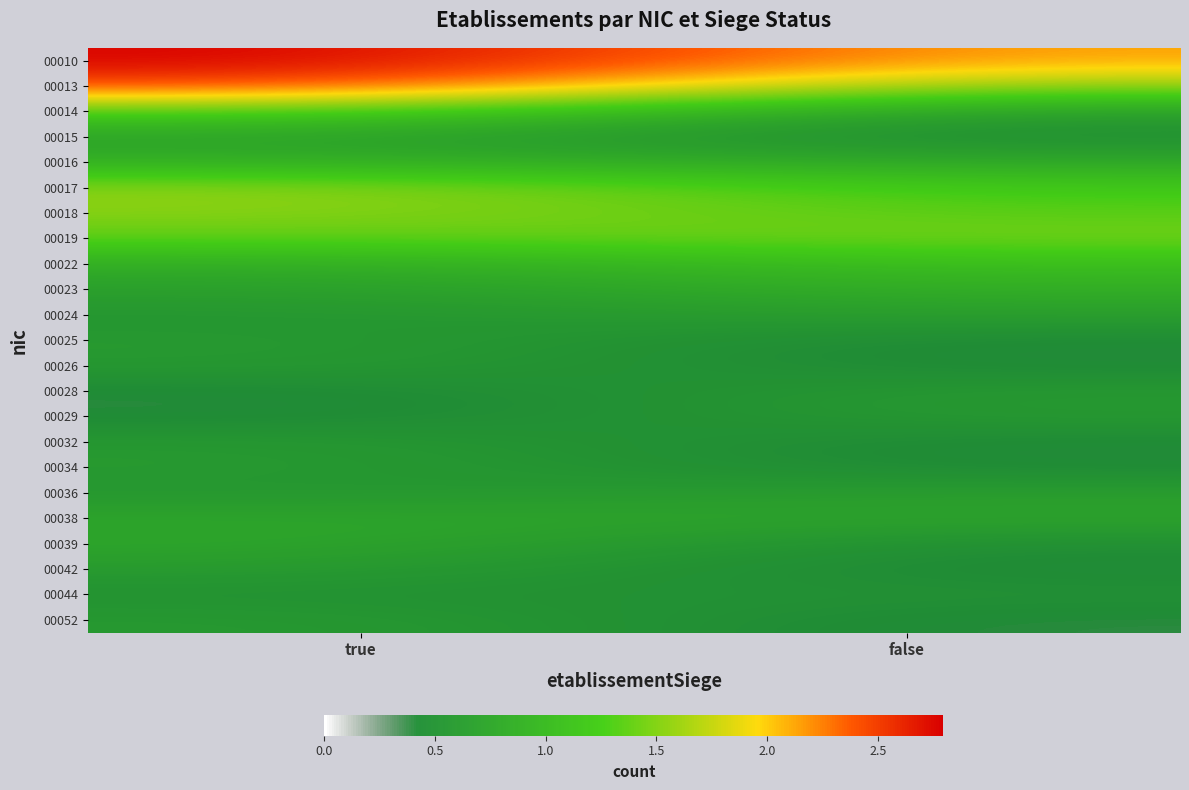

At which category is the sum across all series the highest?

true